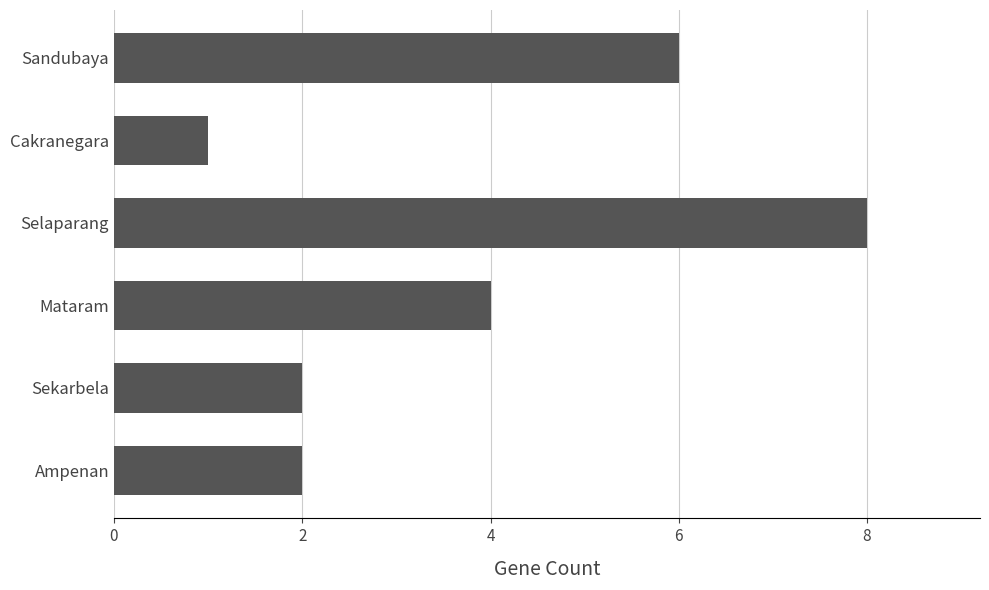

Which label corresponds to the smallest value in the chart?

Cakranegara